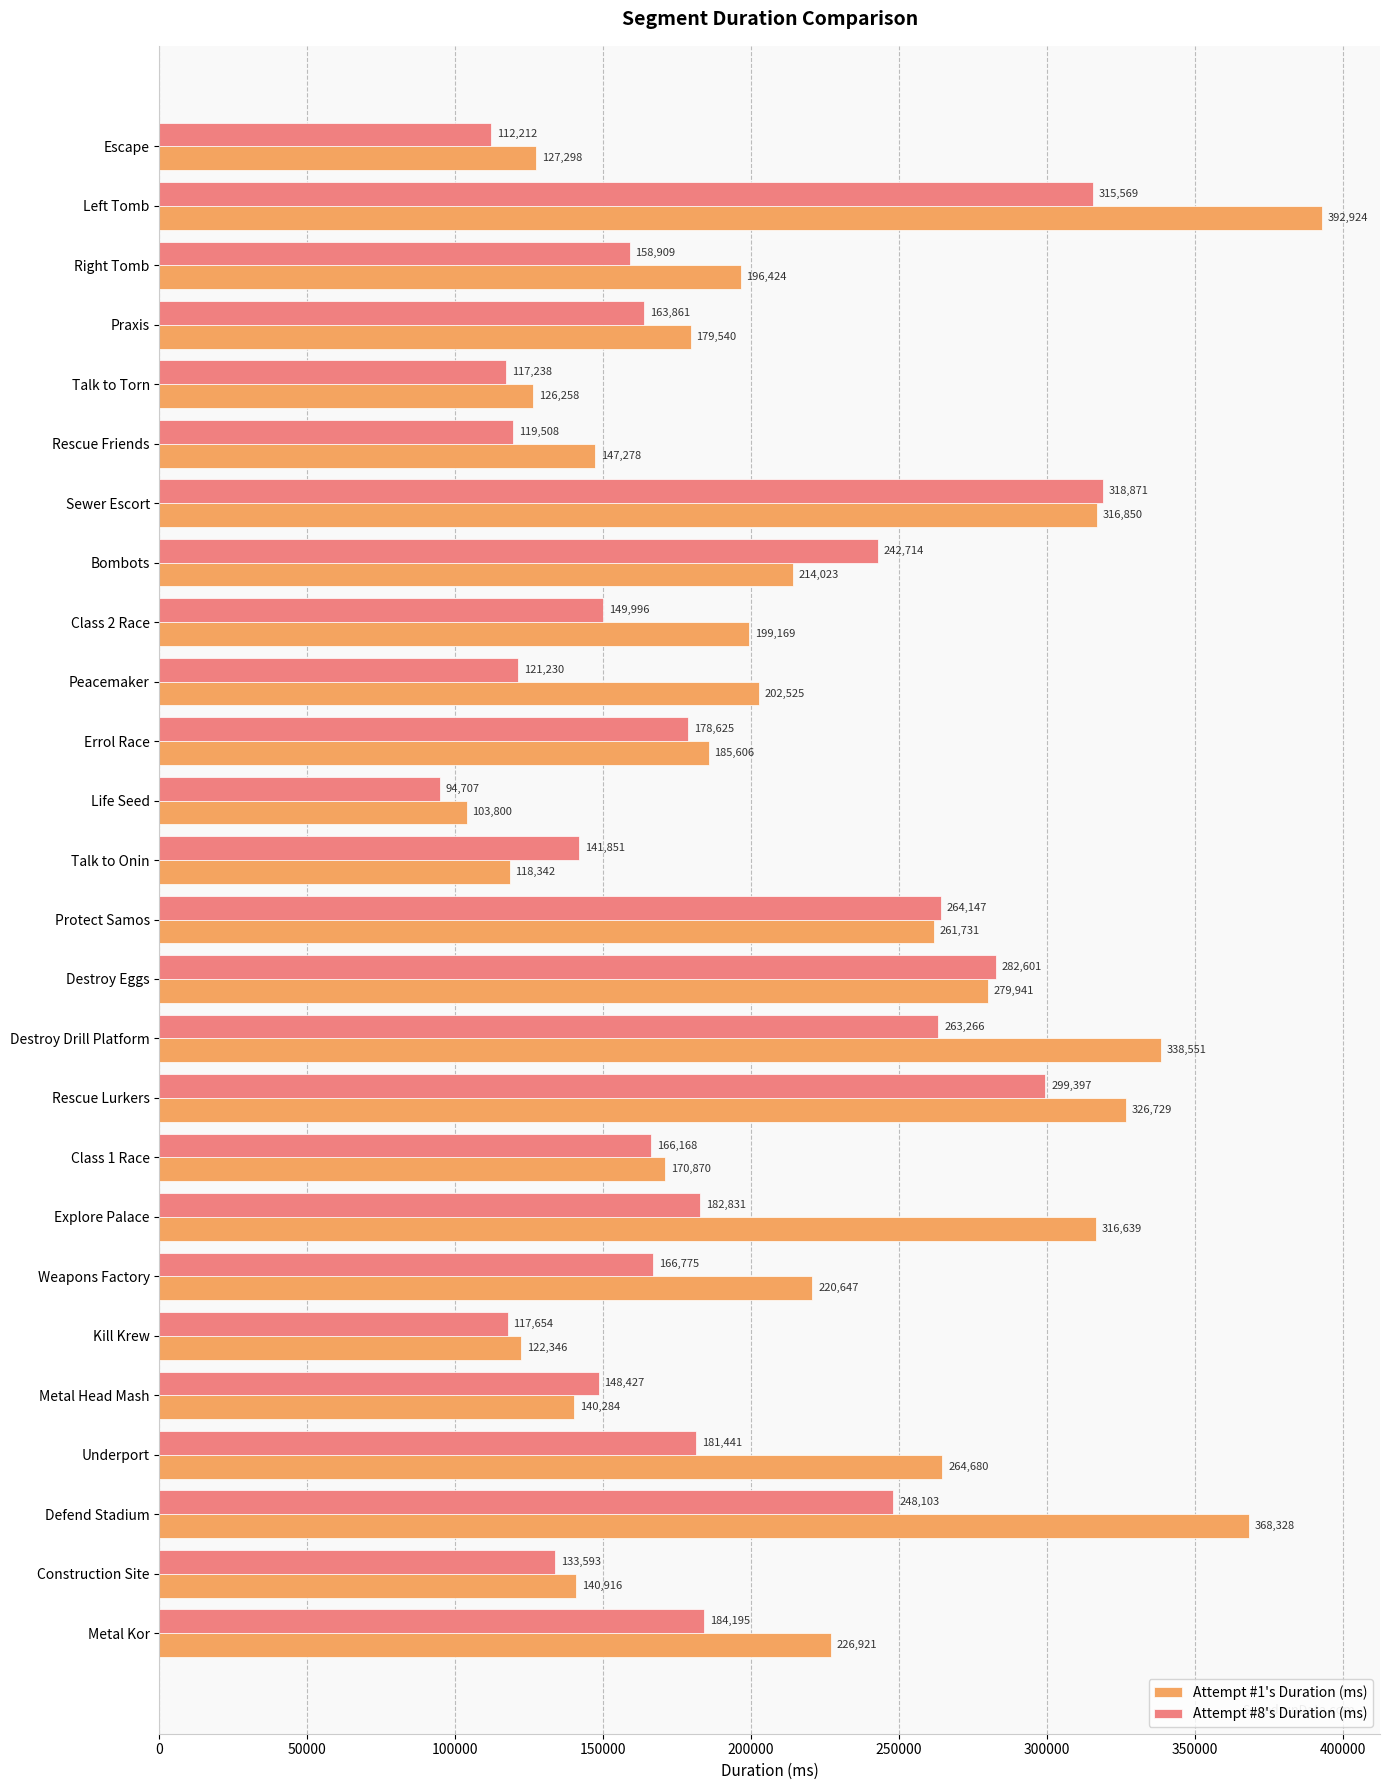

Where is Attempt #8's Duration (ms) nearest to the value 206789?

Metal Kor